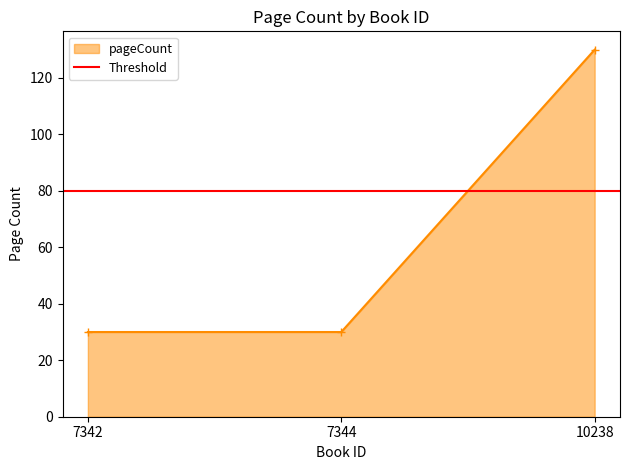

Is it true that the value at 7344 is 40?

False